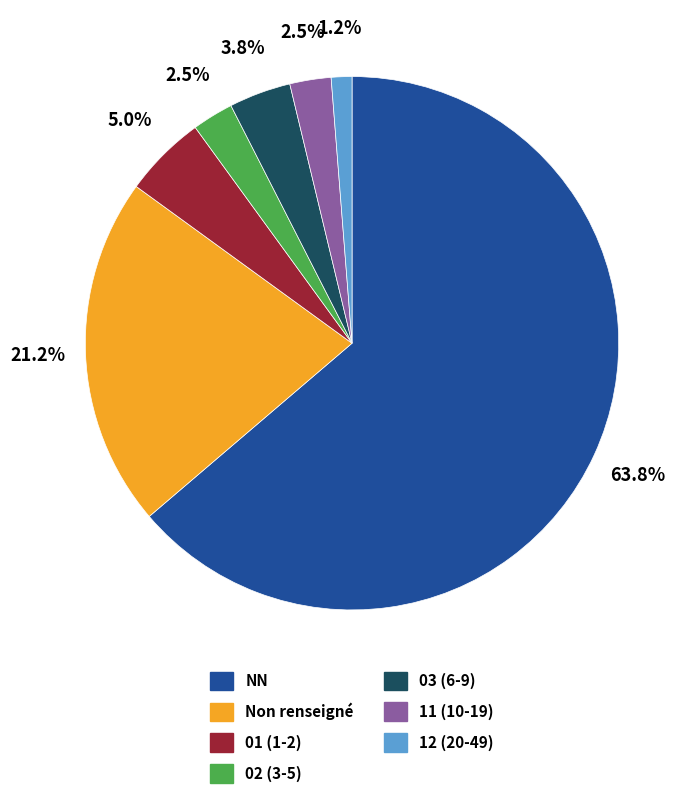

Does any single category account for the majority?

Yes